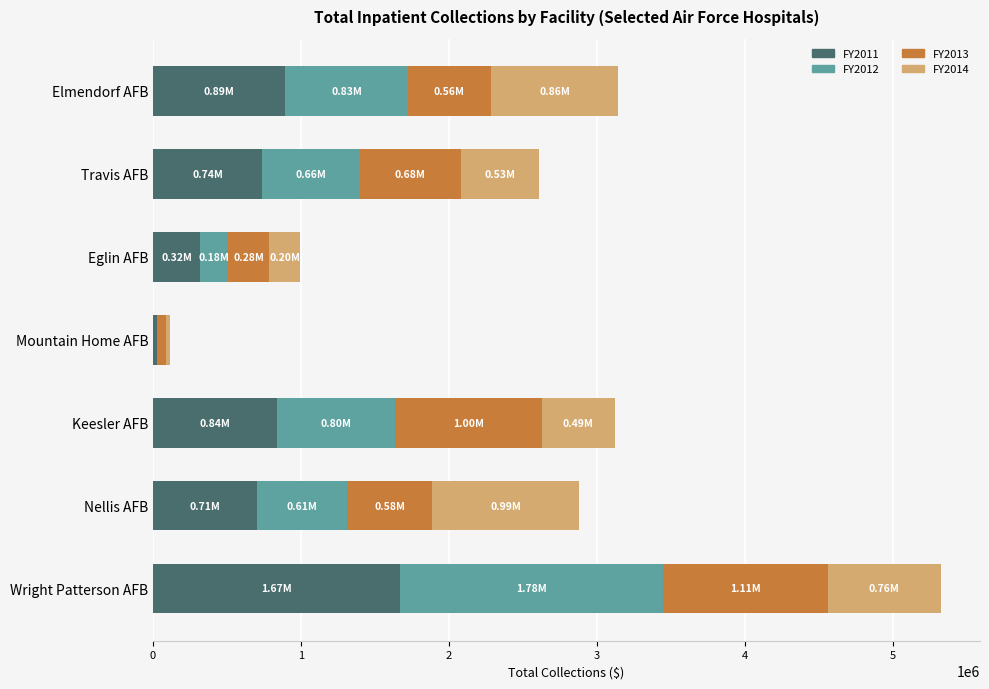

At which category is the sum across all series the highest?

Wright Patterson AFB